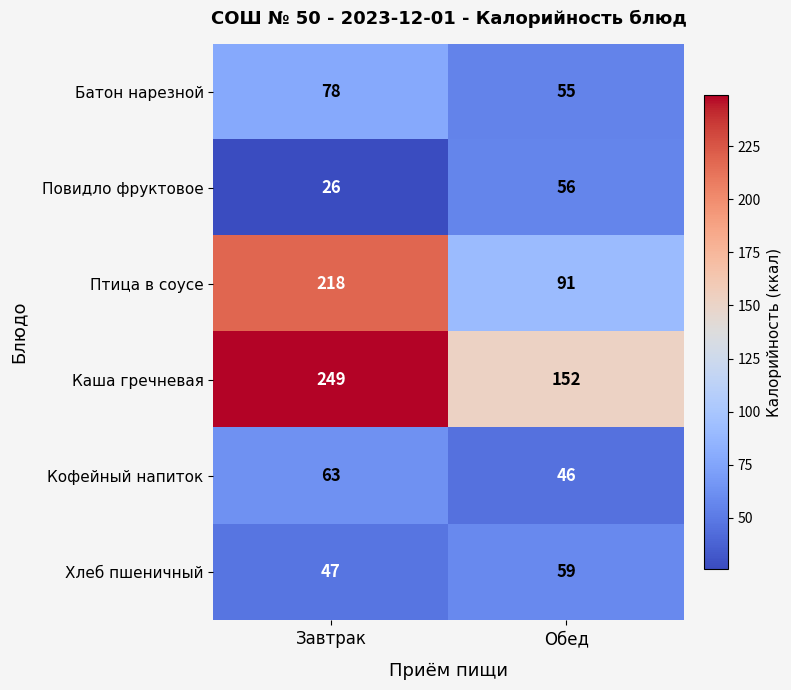

Which series has the widest spread of values?

Птица в соусе